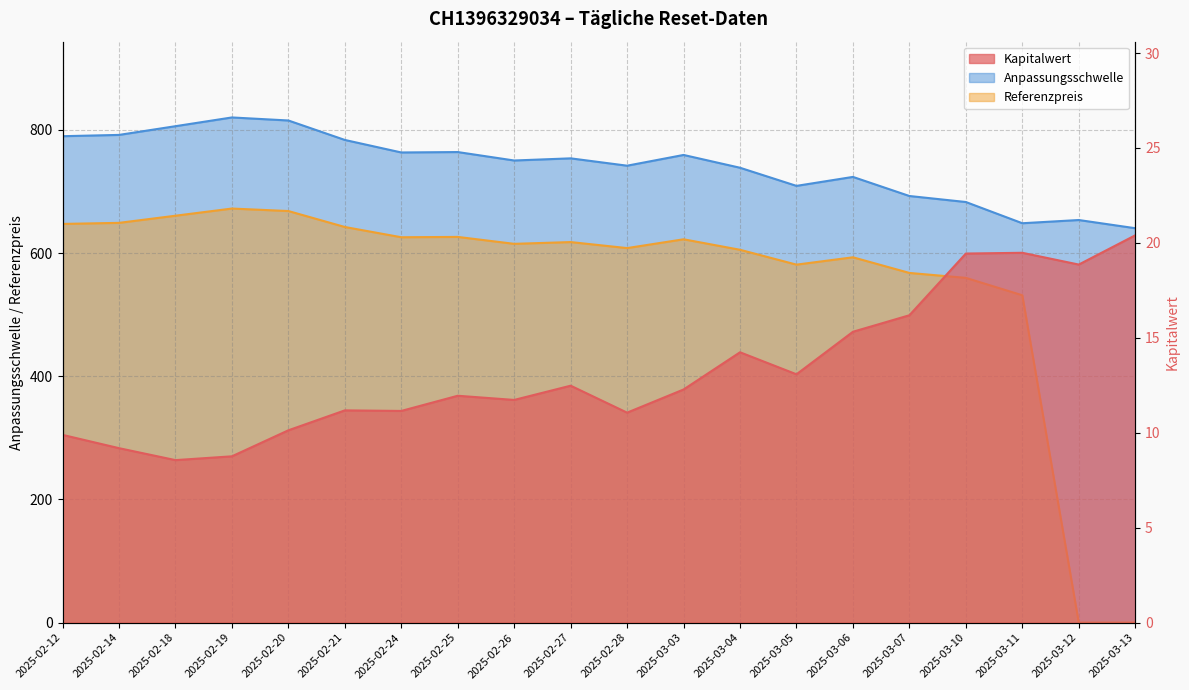

What is the difference between the highest and lowest values at 2025-02-24?

752.1